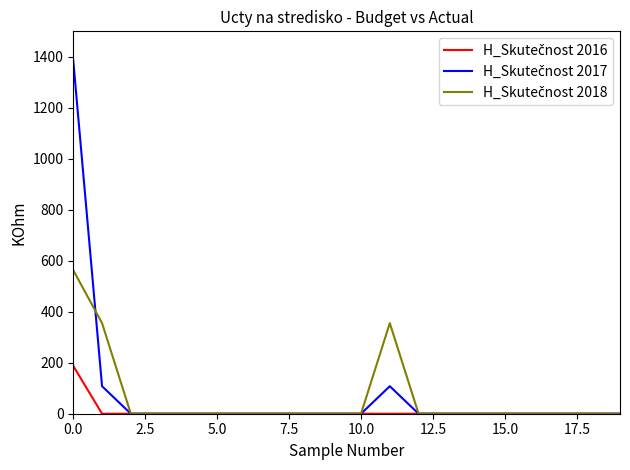

Rank the series by their average value, from highest to lowest.

H_Skutečnost 2017, H_Skutečnost 2018, H_Skutečnost 2016